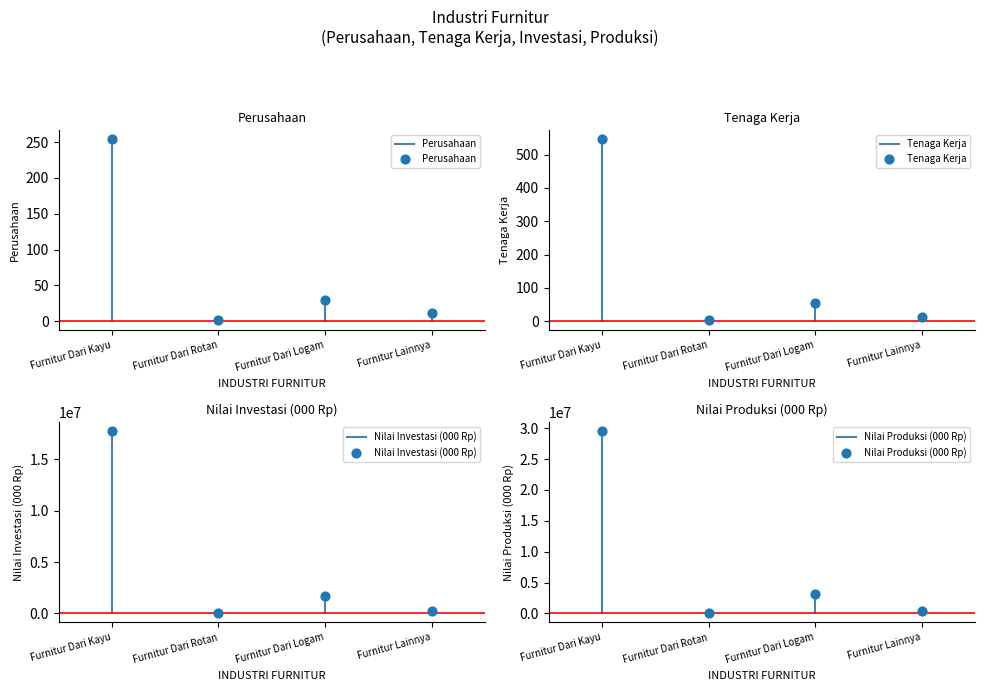

Which series reaches the maximum Y coordinate?

Nilai Produksi (000 Rp)